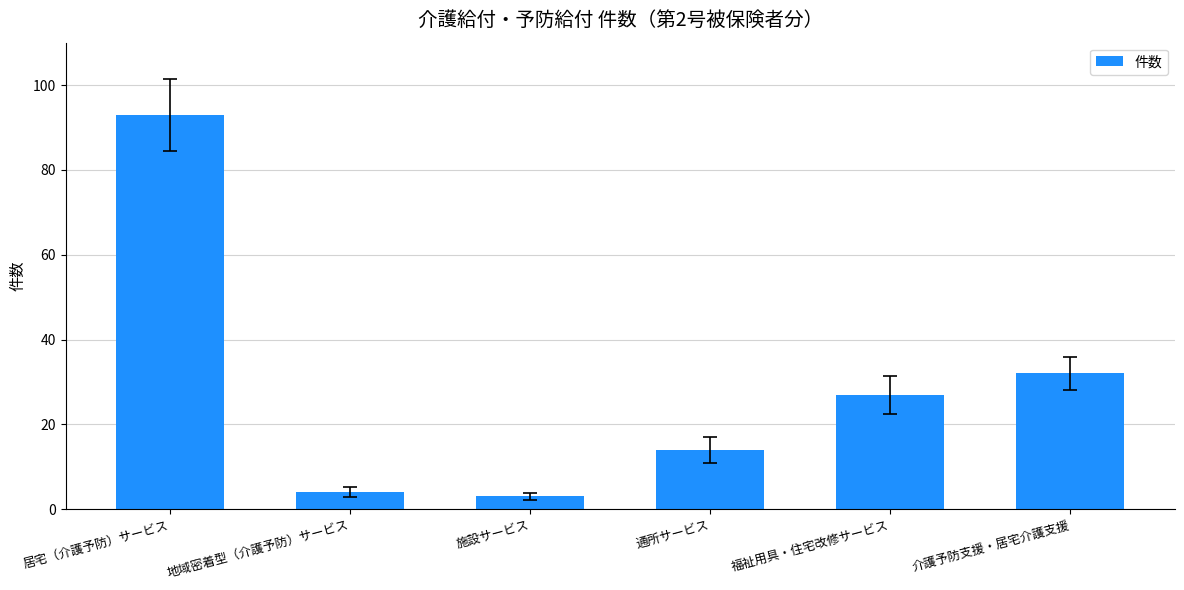

What is the sum of the values at 福祉用具・住宅改修サービス and 通所サービス?

41